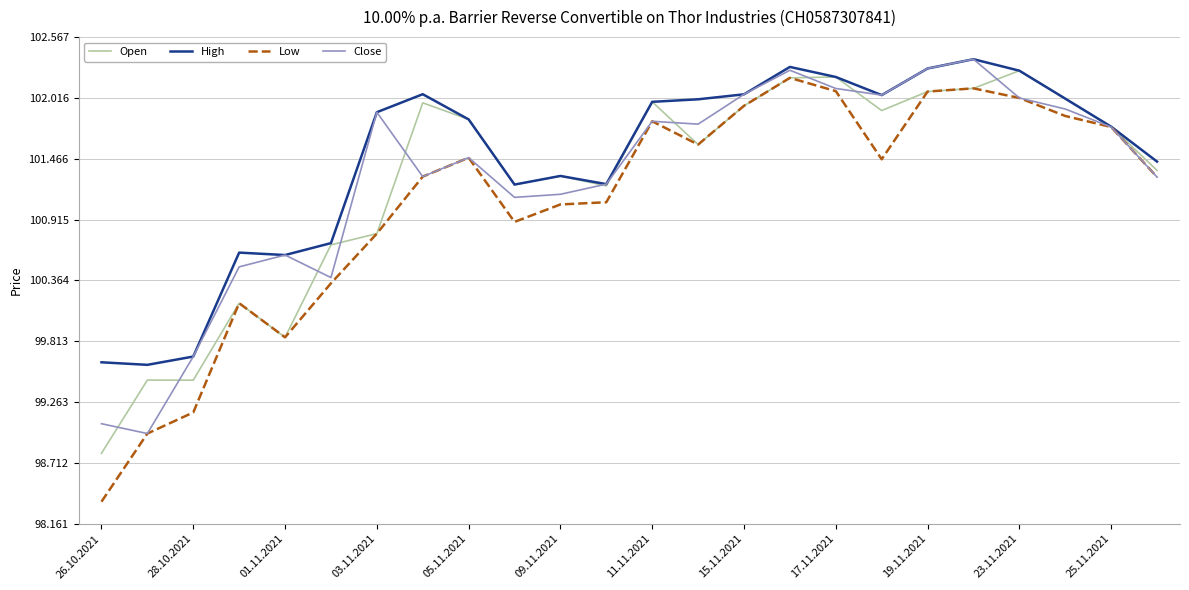

True or false: High and Close intersect in this chart.

False